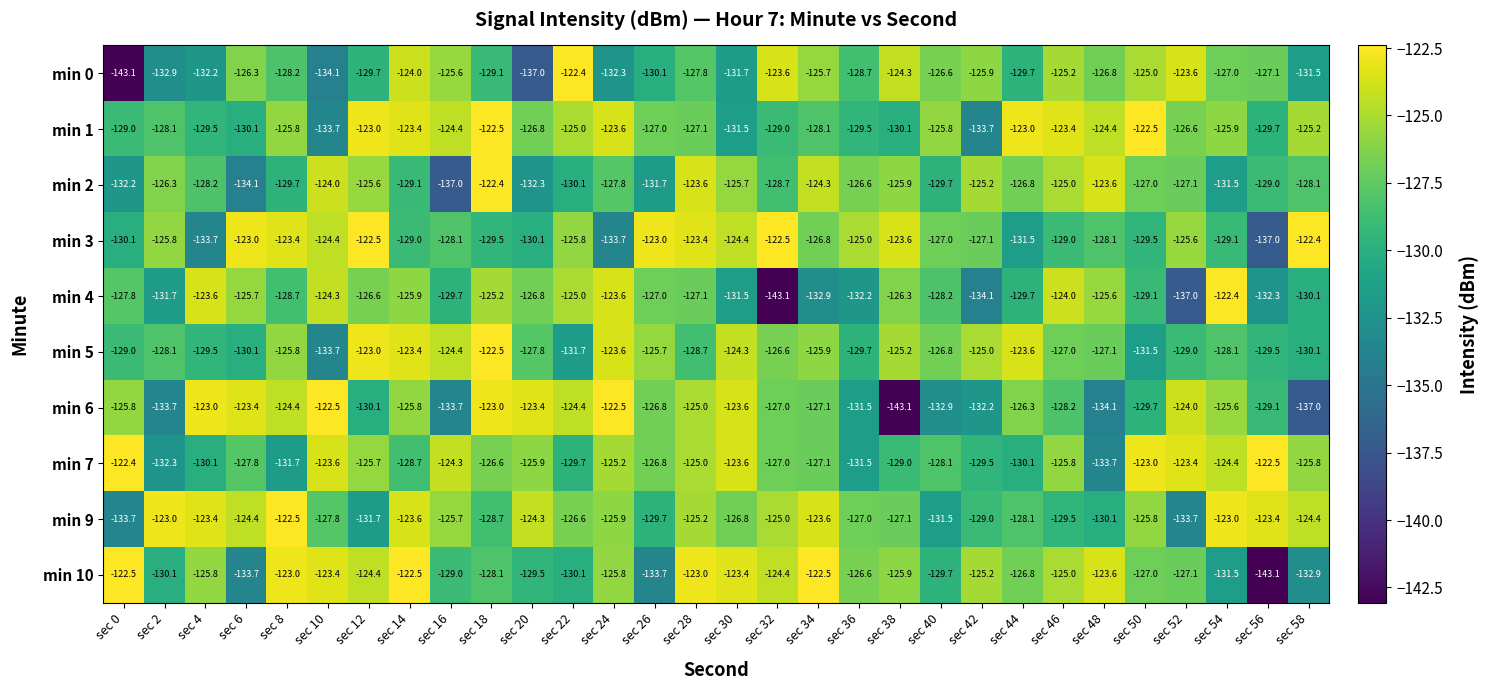

How many values in the min 1 series are below -126?

16